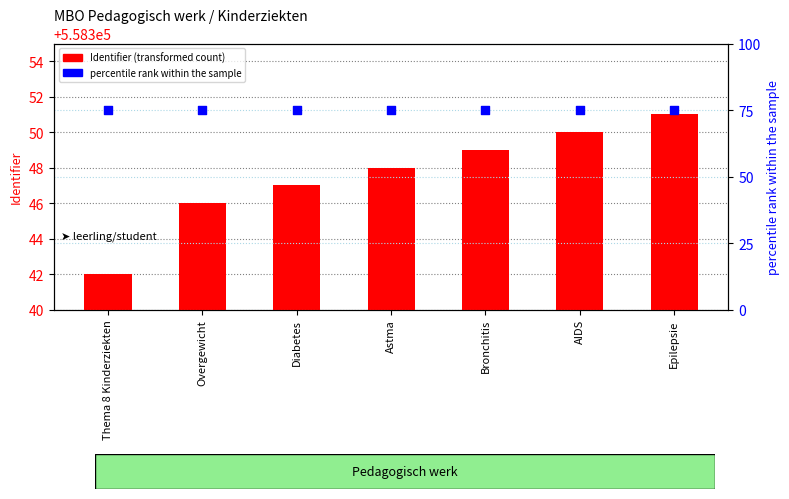

At how many categories does at least one series exceed 263336?

7